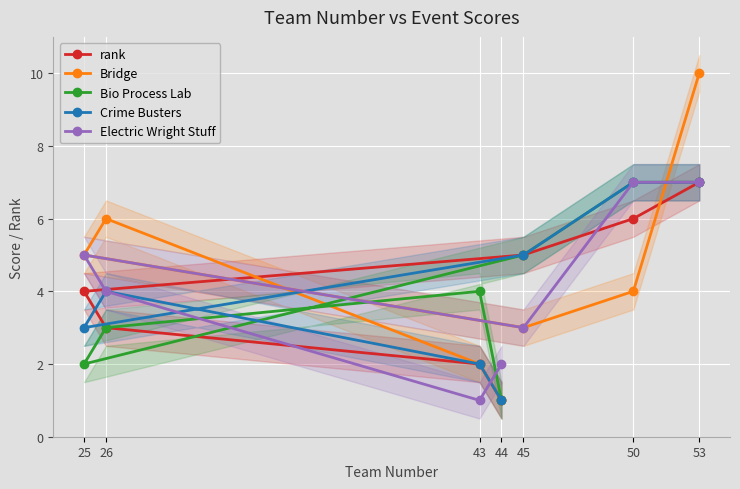

Which series has the widest spread of values?

Bridge